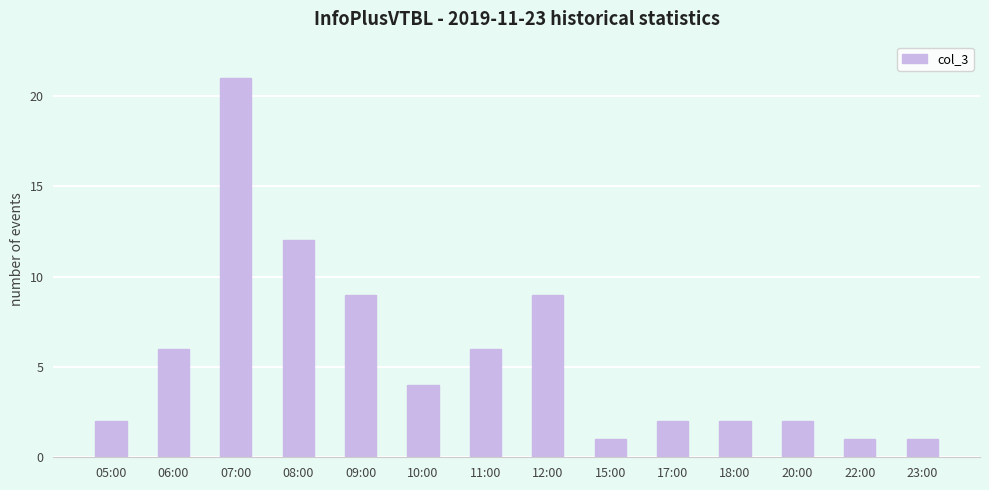

What is the difference between the second highest and minimum values?

11